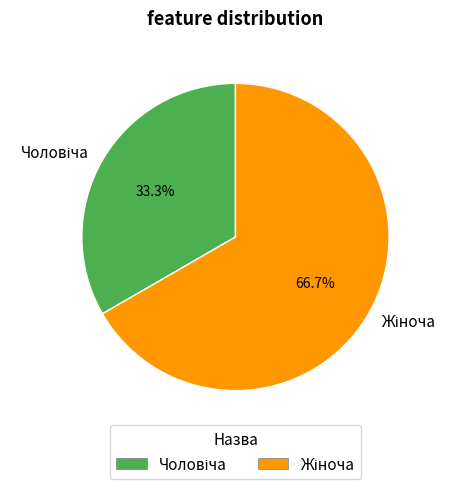

To the nearest percent, what portion does Чоловіча represent?

33%